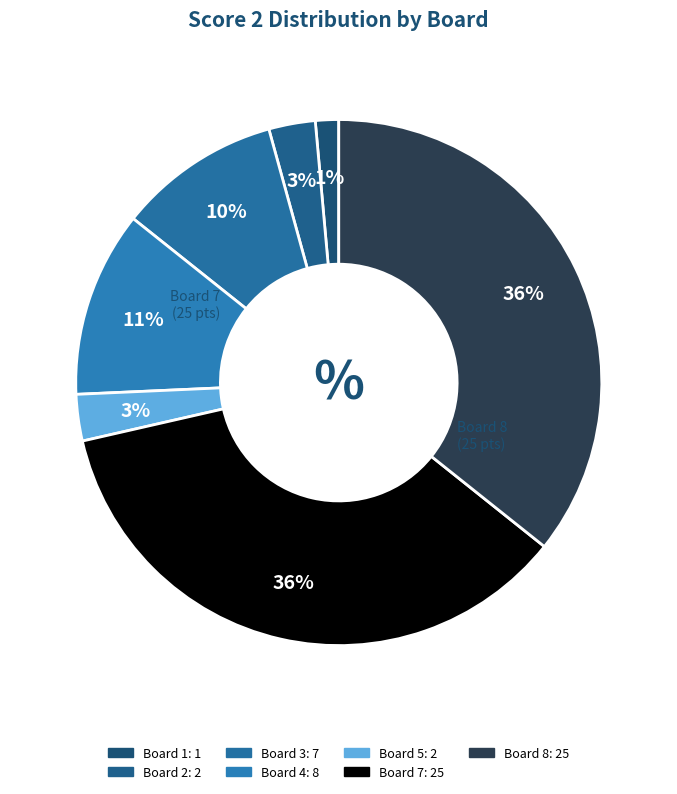

Count the number of slices in the pie.

7